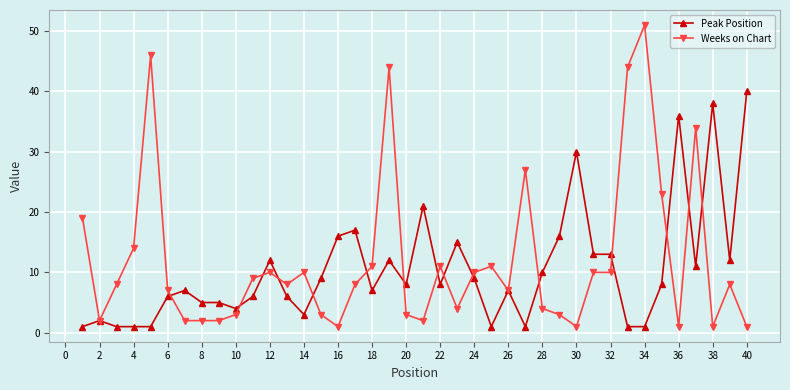

Rank the series by their maximum value, from highest to lowest.

Weeks on Chart, Peak Position